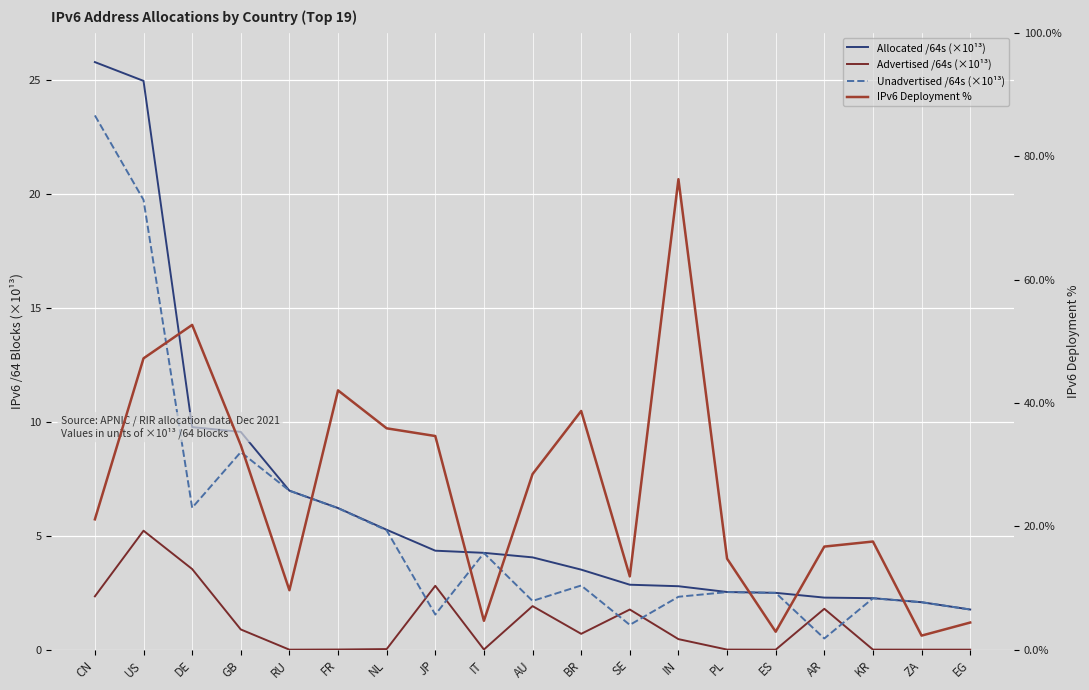

At how many categories does at least one series exceed 76?

1